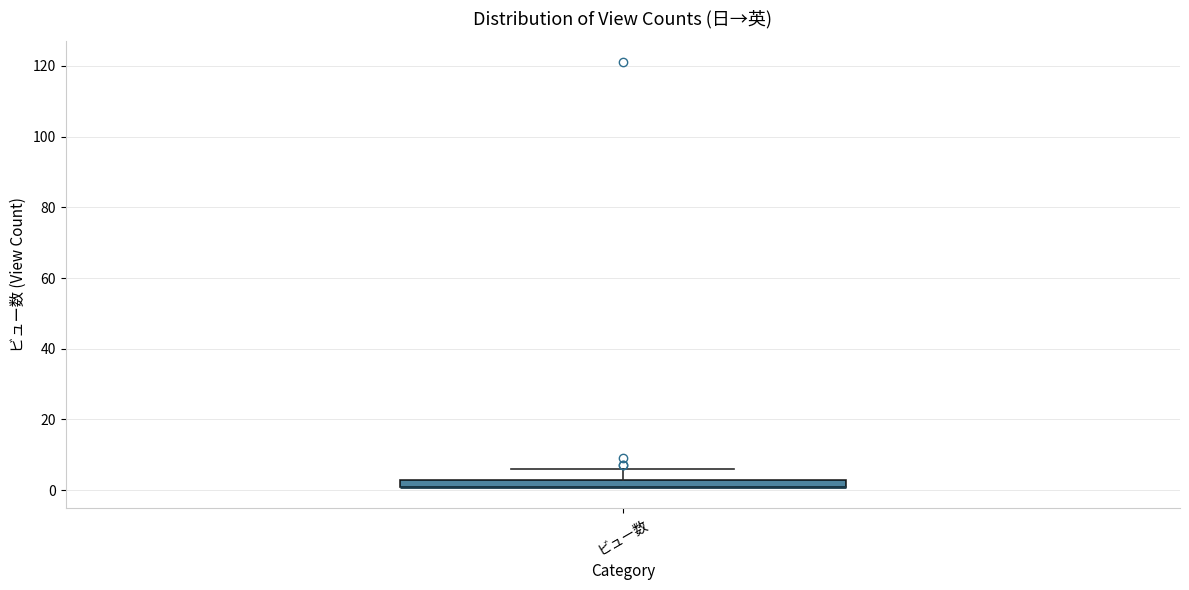

Where does the upper whisker of the box for ビュー数 end on the y-axis? The values are not printed on the chart, so give them approximately, as read against the axis.

6